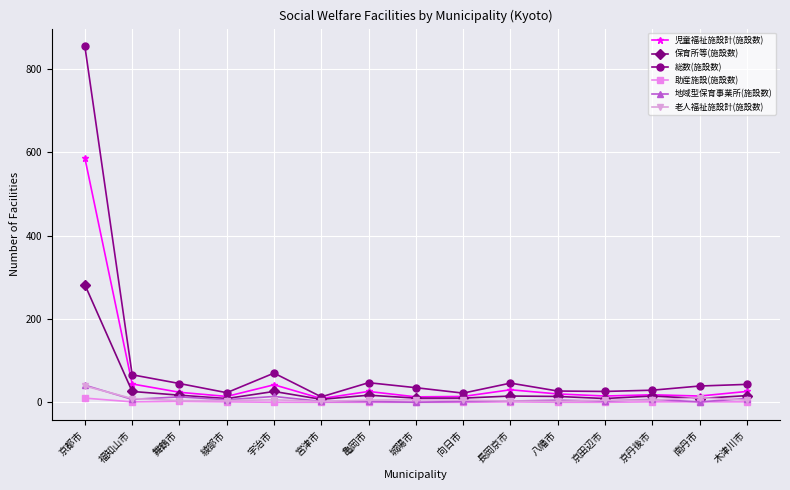

At which category is the sum across all series the highest?

京都市